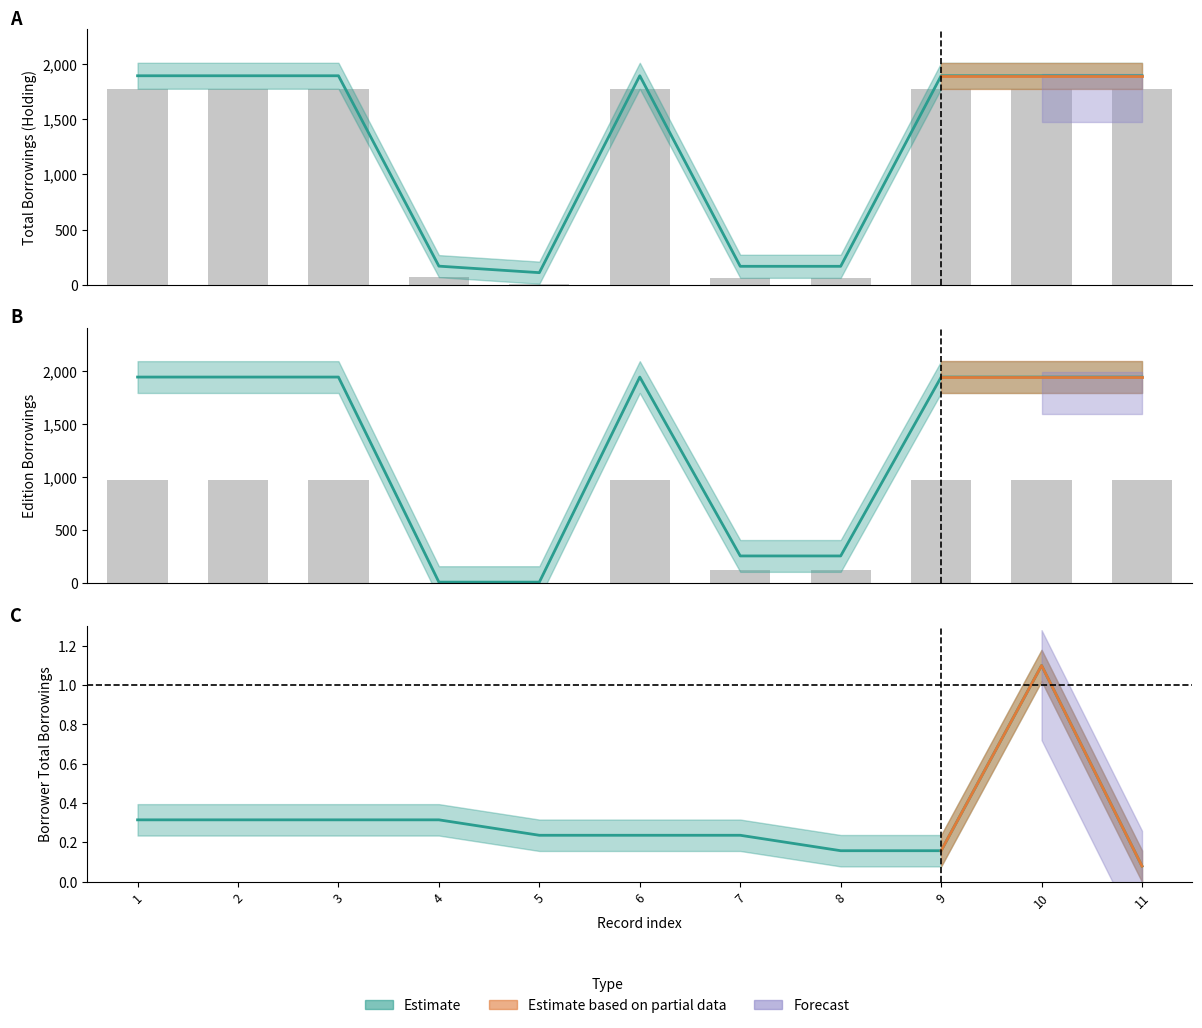

What is the value of the edition_totalborrowings bar at the 5th from the left?

10.0